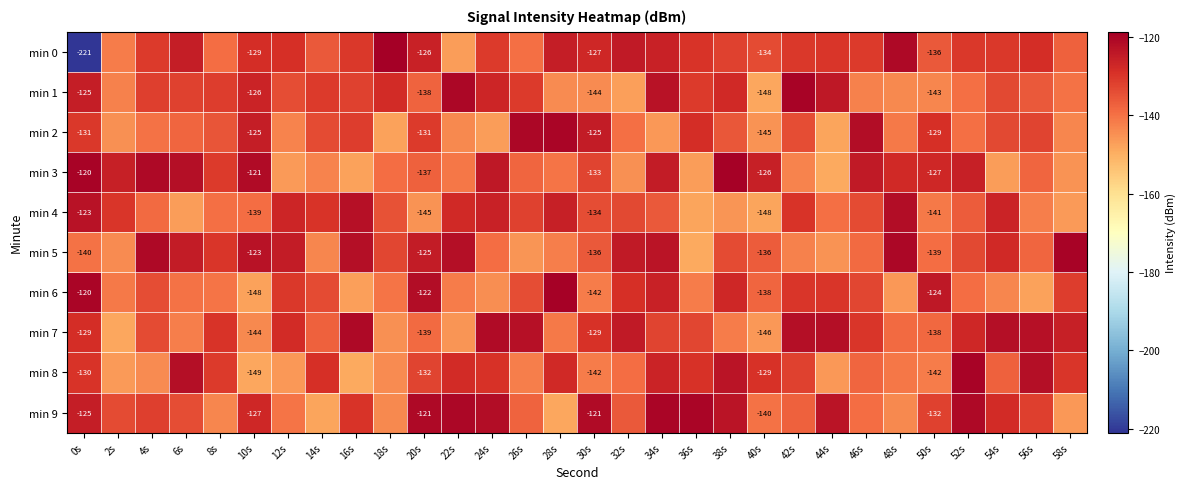

What is the minimum value for min 8?

-148.8